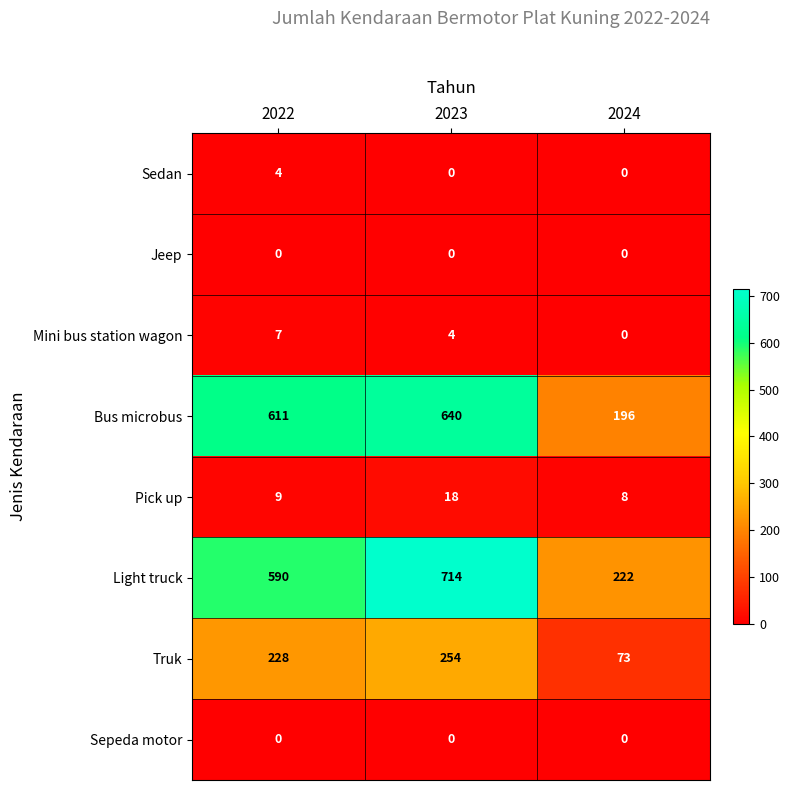

The Truk series shows 77 at 2022. True or false?

False